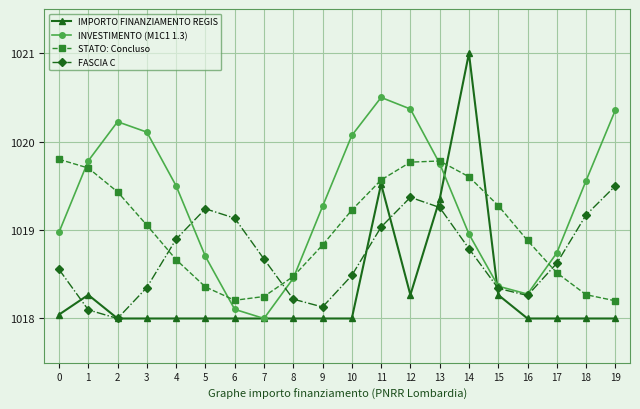

Which series has the largest range (max minus min)?

IMPORTO FINANZIAMENTO REGIS